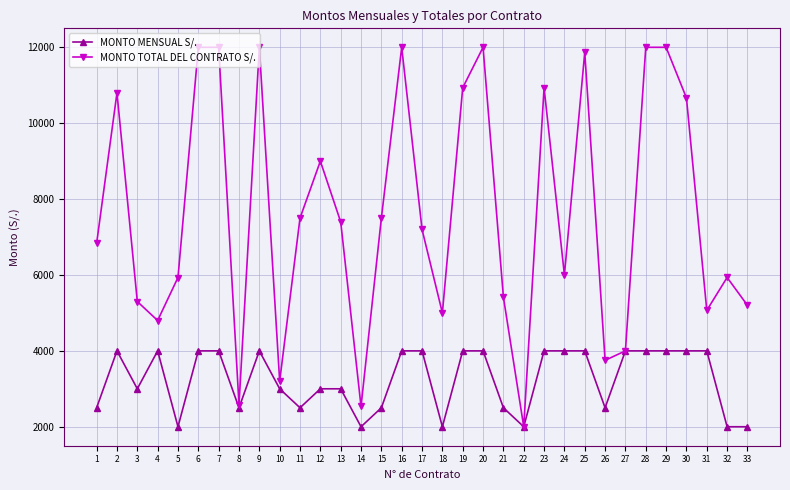

The value of MONTO TOTAL DEL CONTRATO S/. at 18 is 8130.8. True or false?

False